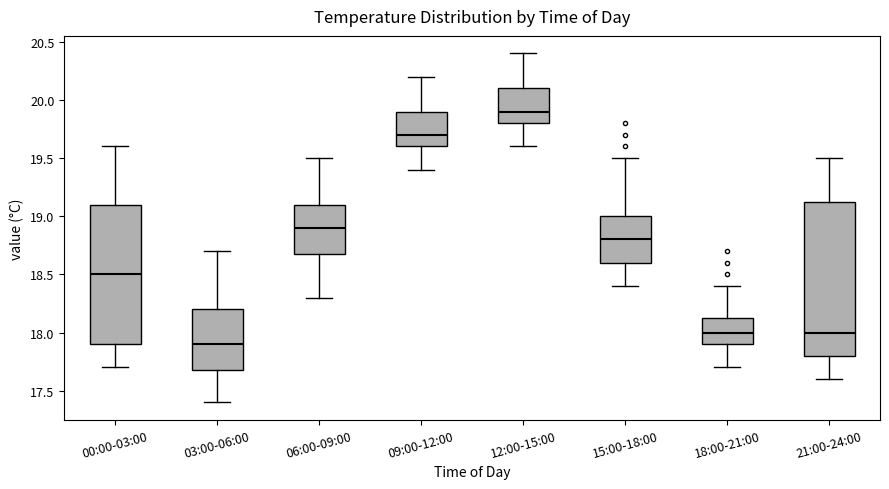

Which box is the tallest, from its lower edge to its upper edge?

21:00-24:00